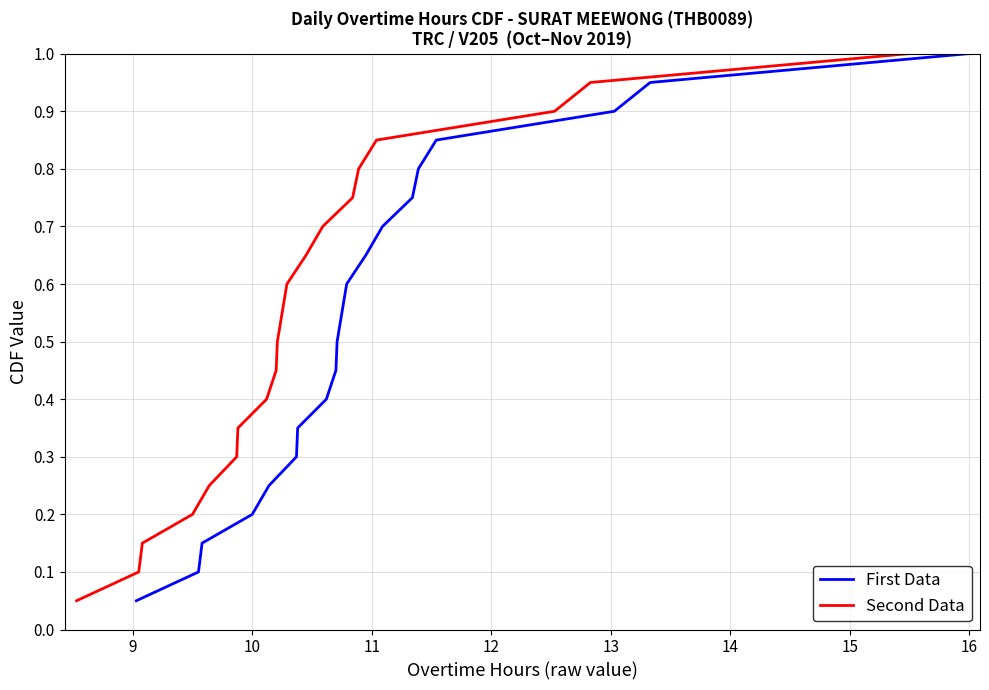

True or false: First Data and Second Data intersect in this chart.

False